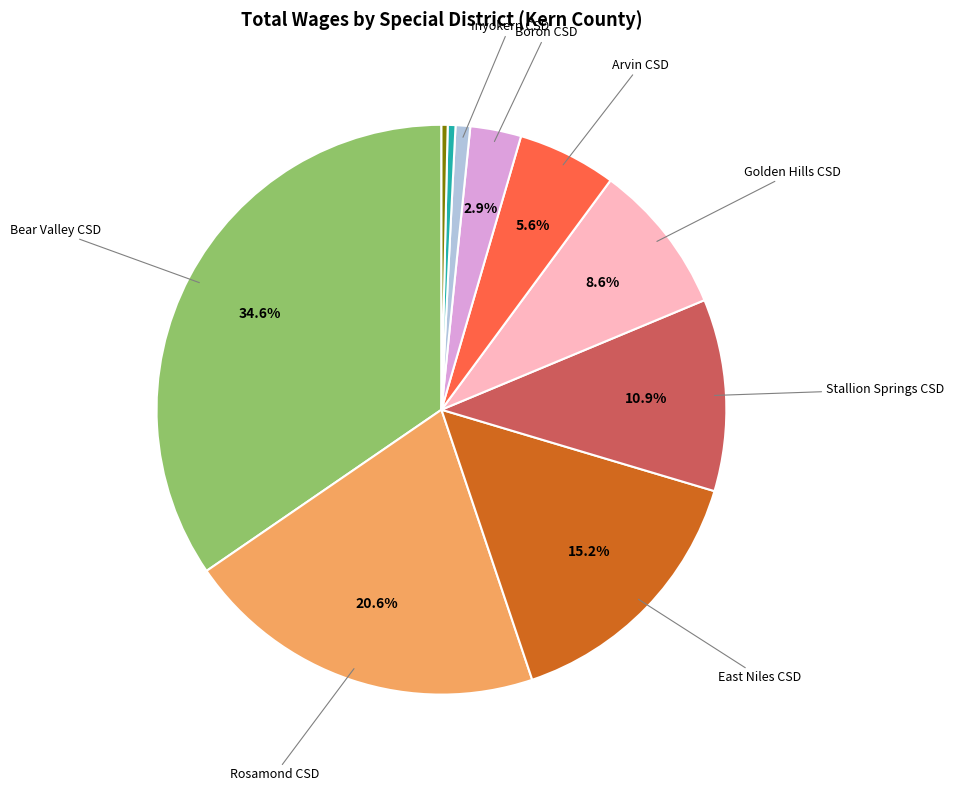

Does any single category account for the majority?

No